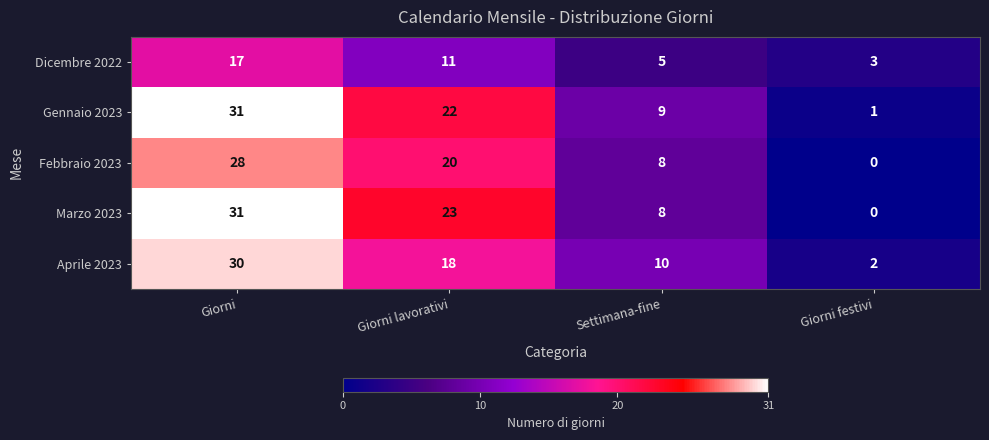

True or false: Dicembre 2022 has a value of 5 at Settimana-fine.

True